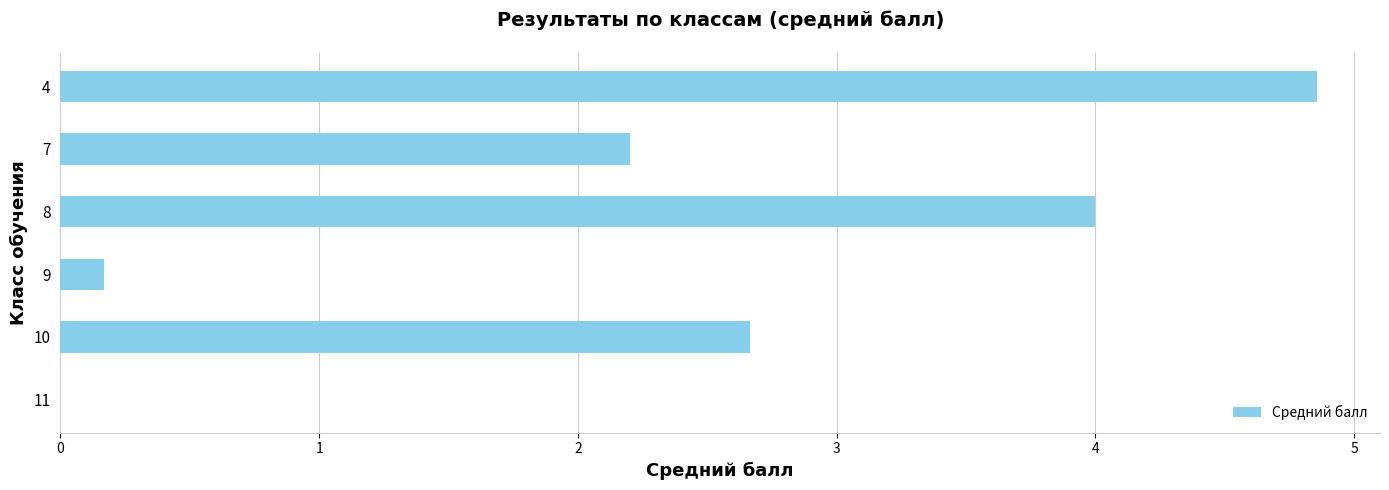

Where is the data nearest to the value 2?

7